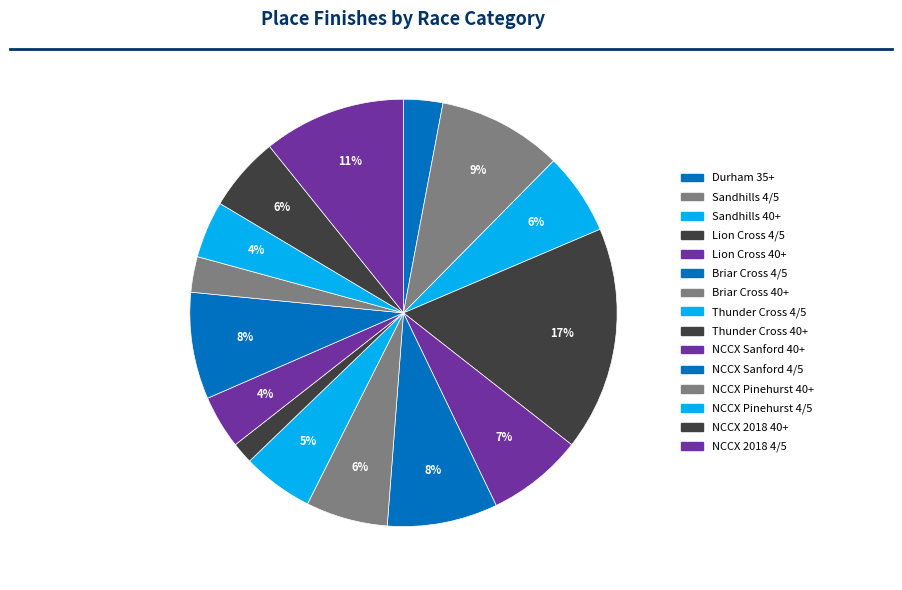

To the nearest percent, what is the difference between the Sandhills 4/5 and Lion Cross 40+ slice percentages?

2%